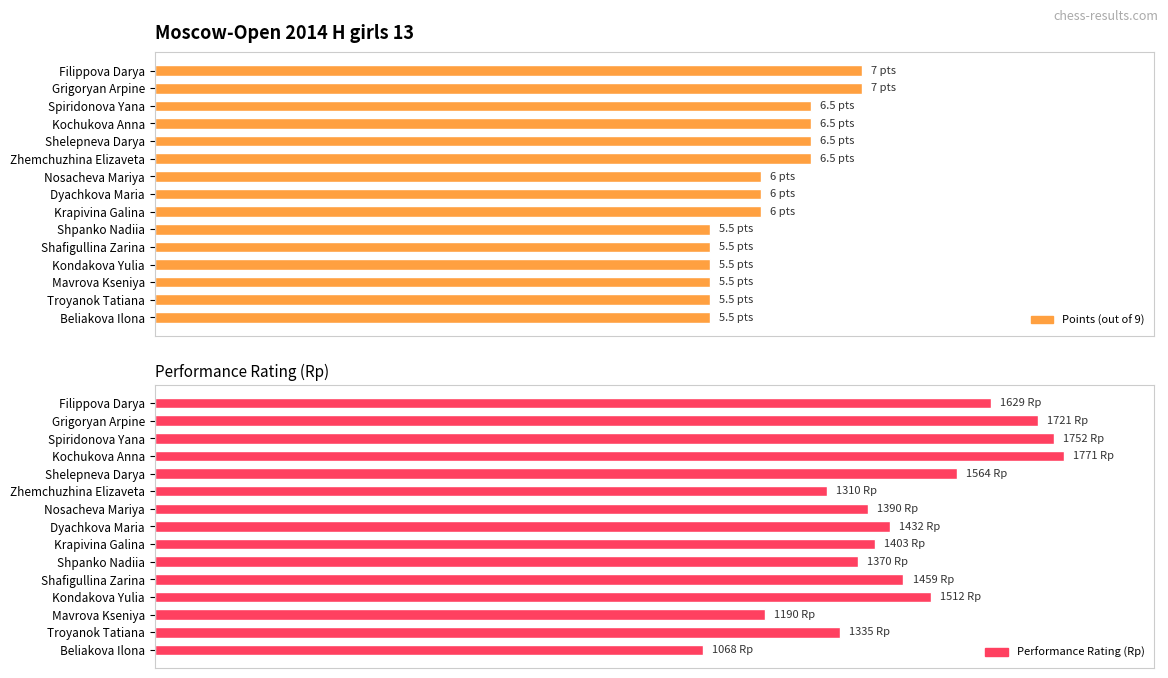

What position from the right is Shpanko Nadiia?

6